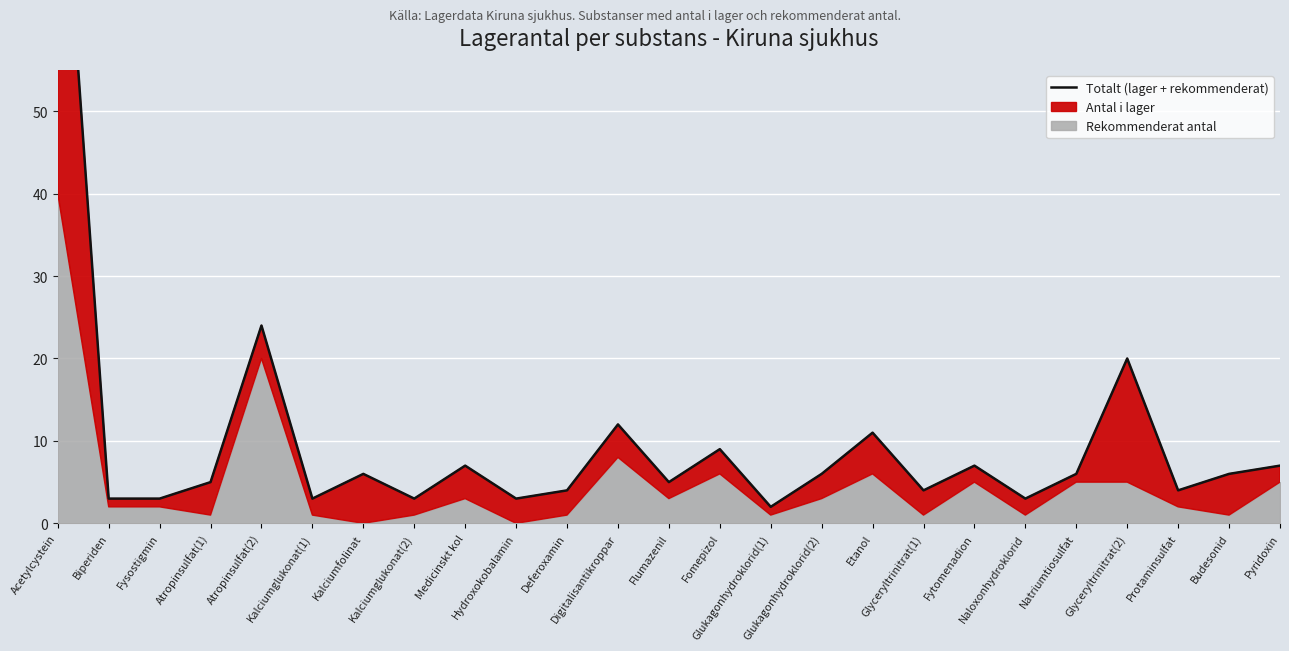

Rank the categories by value from highest to lowest.

Acetylcystein, Atropinsulfat(2), Glyceryltrinitrat(2), Digitalisantikroppar, Etanol, Fomepizol, Medicinskt kol, Fytomenadion, Pyridoxin, Kalciumfolinat, Glukagonhydroklorid(2), Natriumtiosulfat, Budesonid, Atropinsulfat(1), Flumazenil, Deferoxamin, Glyceryltrinitrat(1), Protaminsulfat, Biperiden, Fysostigmin, Kalciumglukonat(1), Kalciumglukonat(2), Hydroxokobalamin, Naloxonhydroklorid, Glukagonhydroklorid(1)